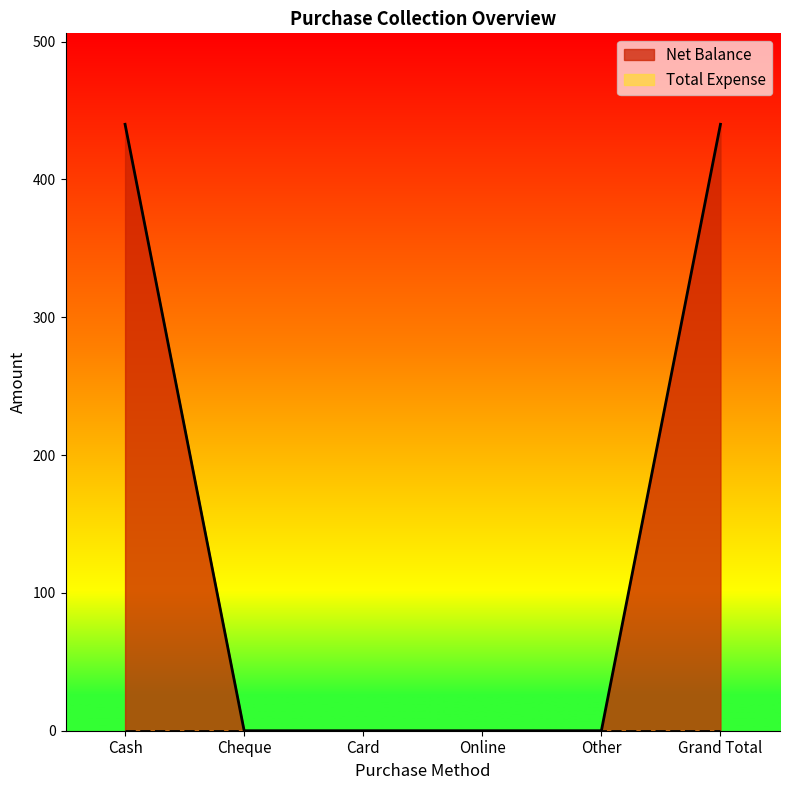

How many lines are shown in the chart?

2